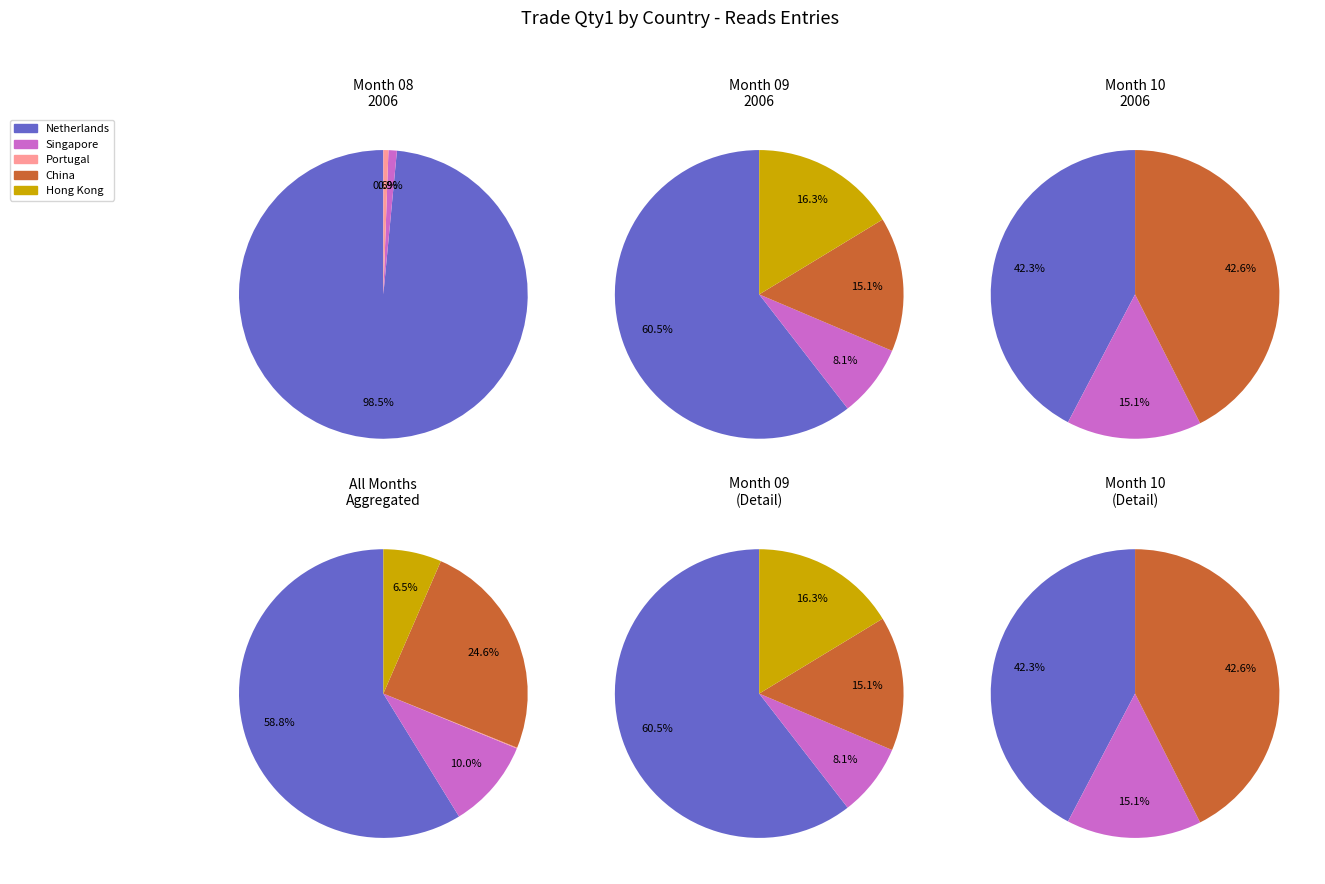

Is Singapore the majority of the pie?

No